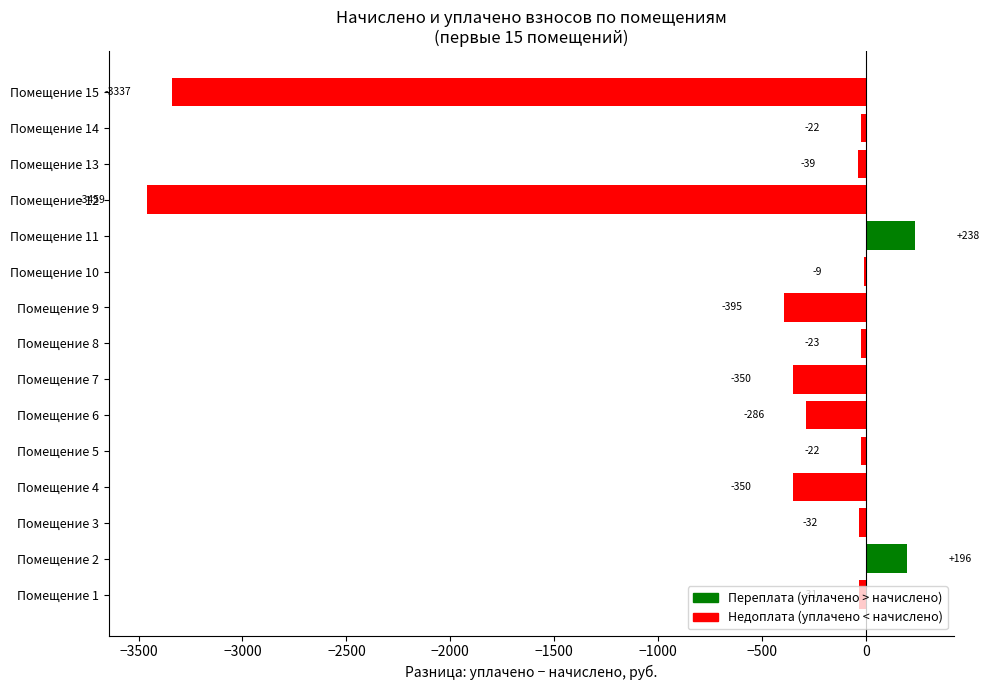

What value does the data have at Помещение 3?

-32.1